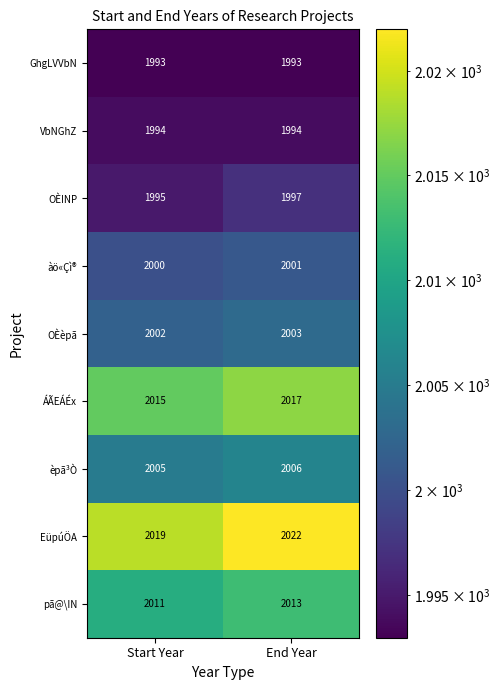

At which label is ÁÃEÁÉx closest to 2016?

Start Year